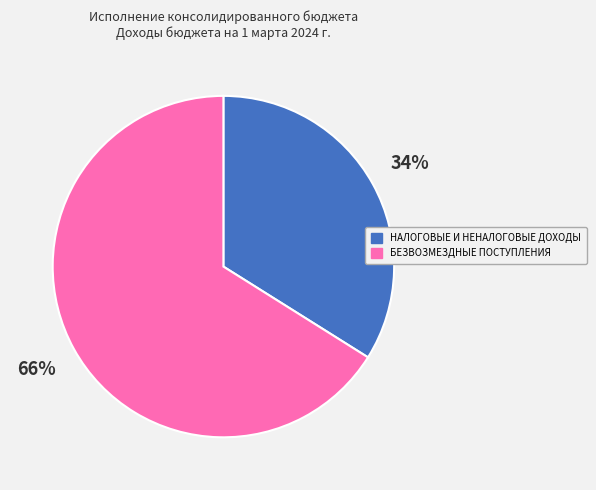

What percentage is the НАЛОГОВЫЕ И НЕНАЛОГОВЫЕ ДОХОДЫ slice, to the nearest percent?

34%